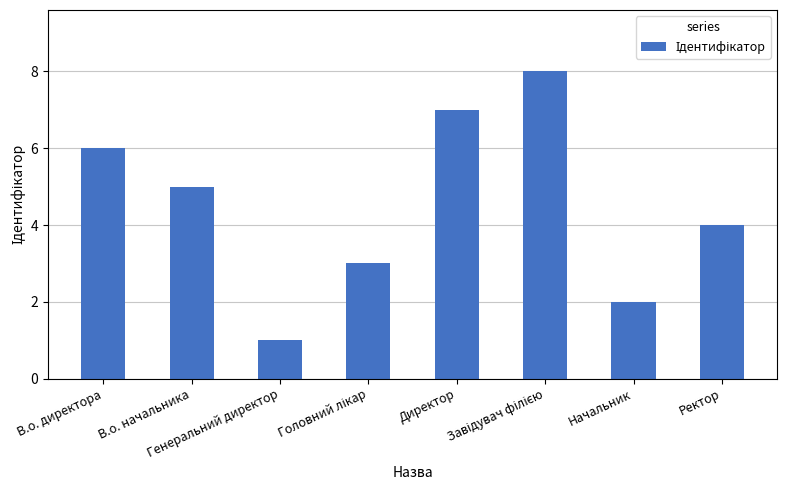

What is the greatest value displayed?

8